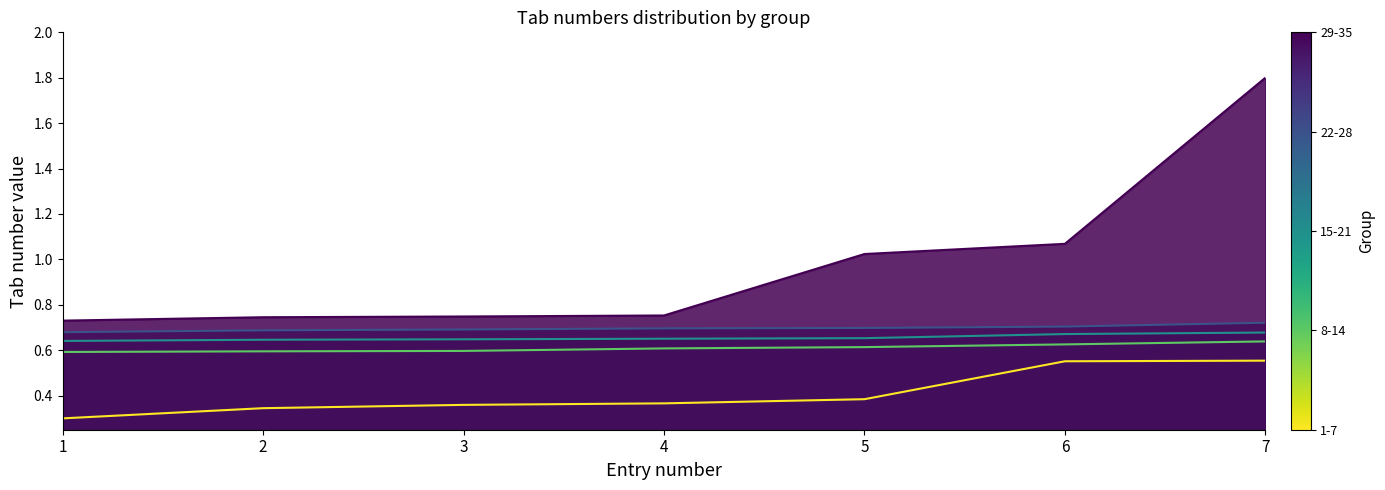

At 6, list the series in order from smallest to largest.

1-7, 8-14, 15-21, 22-28, 29-35